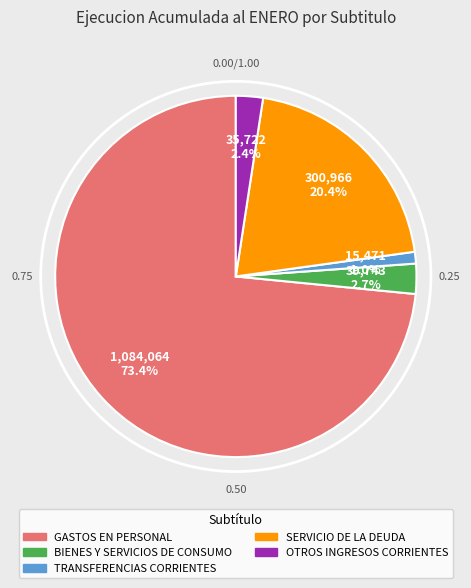

Is there a majority slice in this chart?

Yes